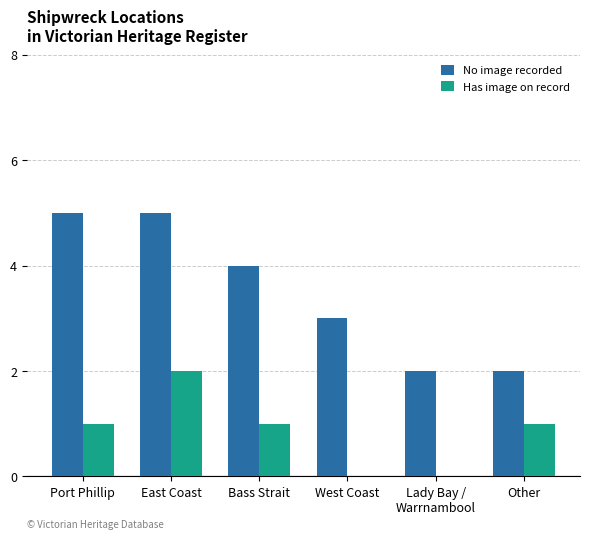

At which category is the sum across all series the highest?

East Coast